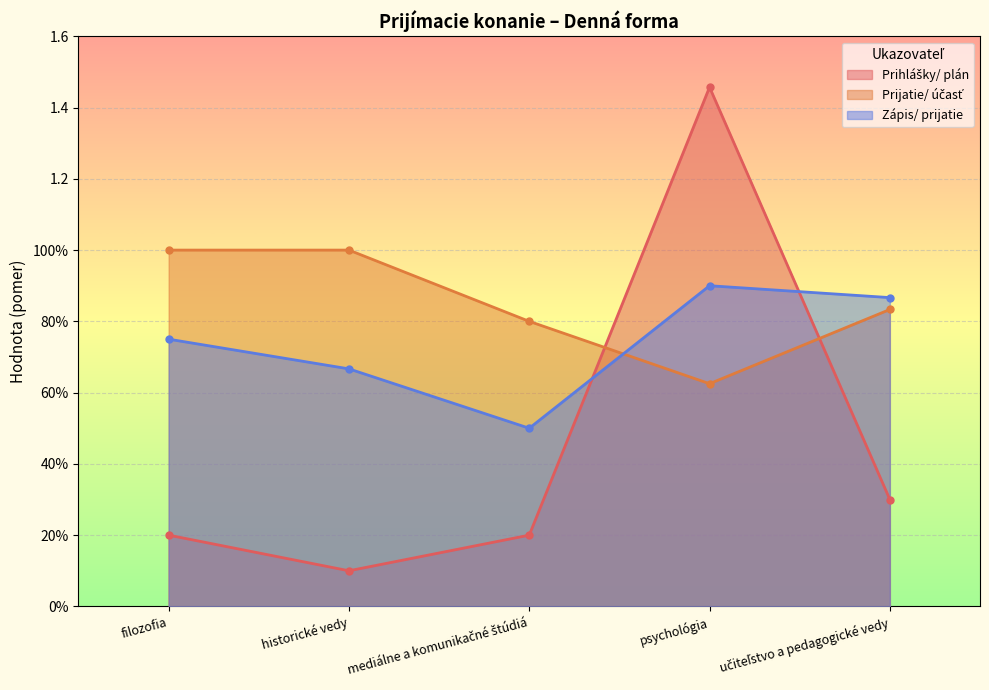

How many lines are shown in the chart?

3